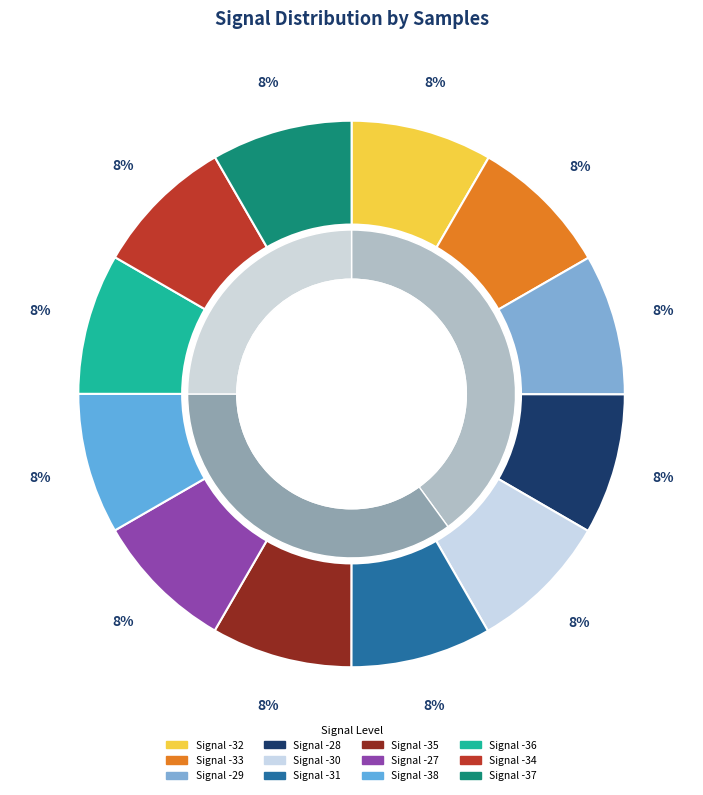

To the nearest percent, what portion does -31 represent?

8%